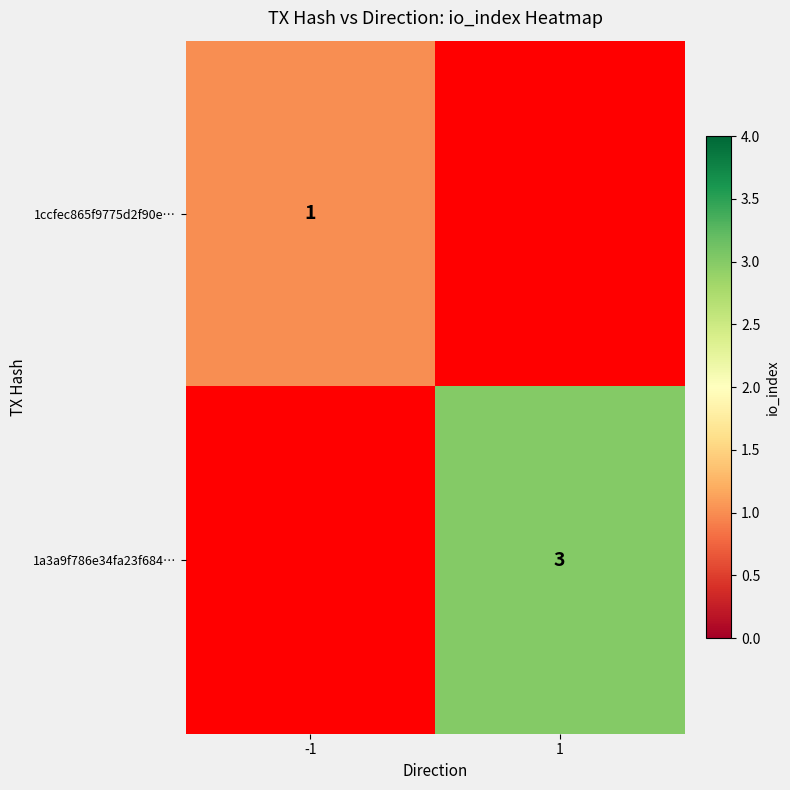

The value of 1a3a9f786e34fa23f684… at 1 is 3. True or false?

True